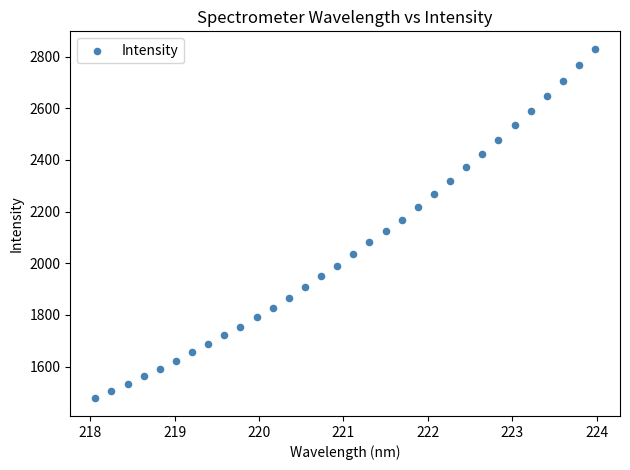

What is the range of X values (max minus min)?

5.9